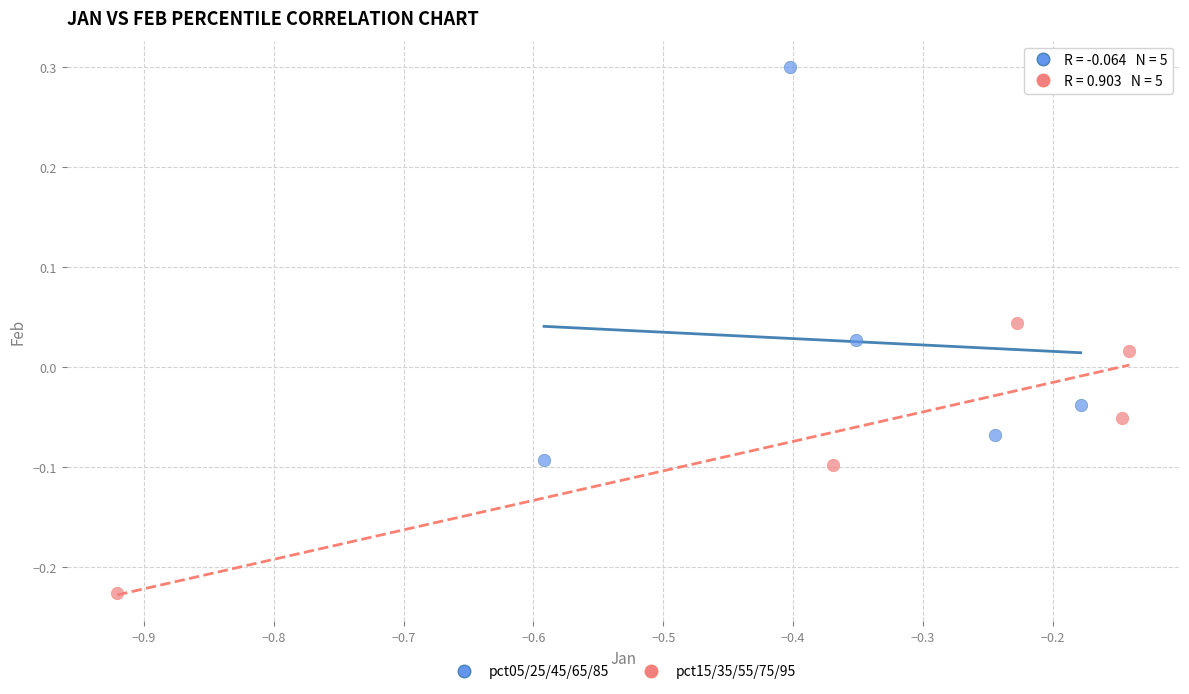

Which series contains the lowest Y value?

pct15/35/55/75/95